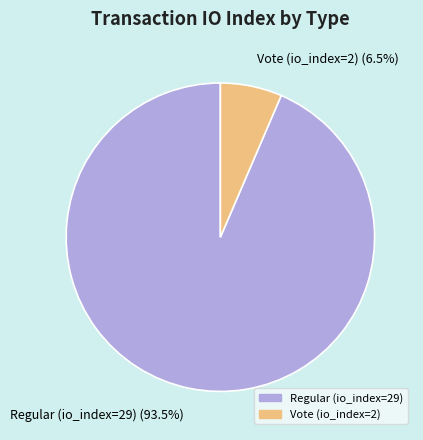

Combined, what portion of the pie is Regular (io_index=29) and Vote (io_index=2)?

100.0%